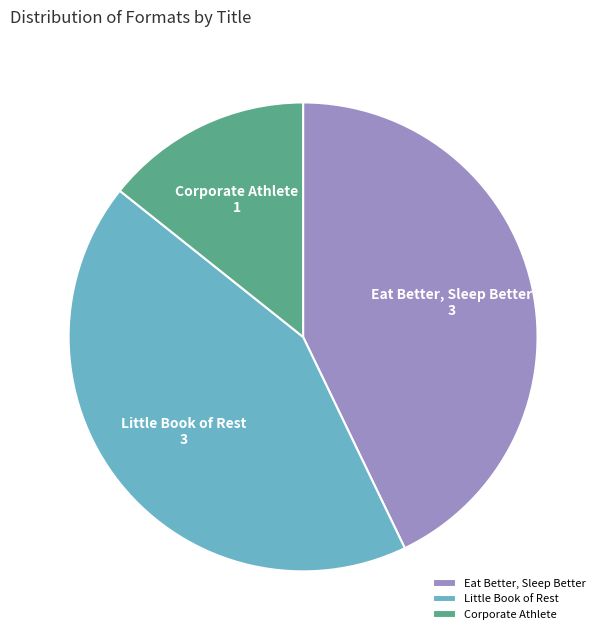

Which category has the smallest portion of the pie?

Corporate Athlete